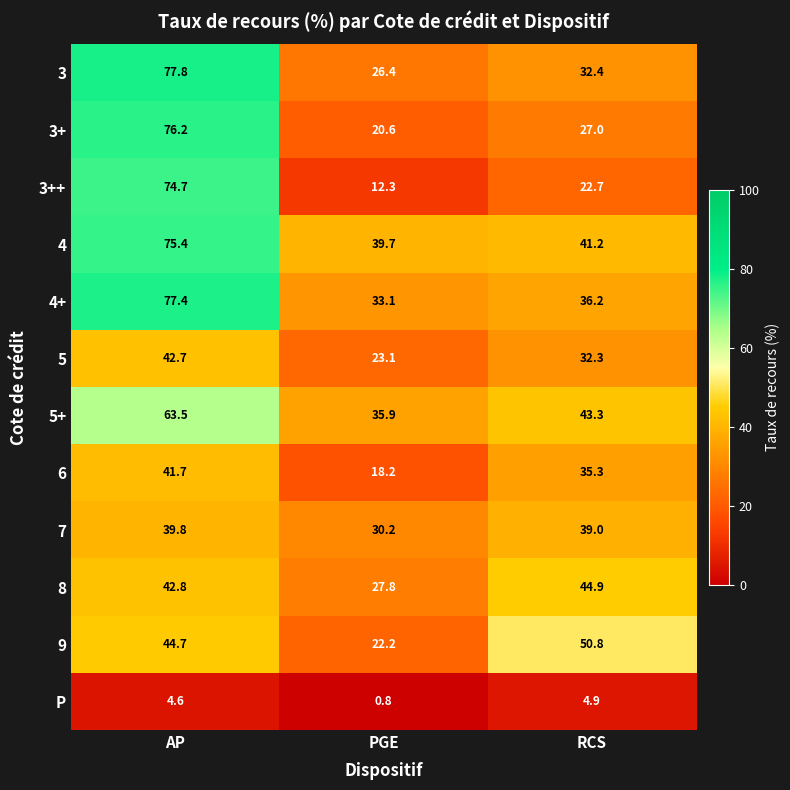

List the series in order of their peak value, lowest first.

P, 7, 6, 5, 8, 9, 5+, 3++, 4, 3+, 4+, 3